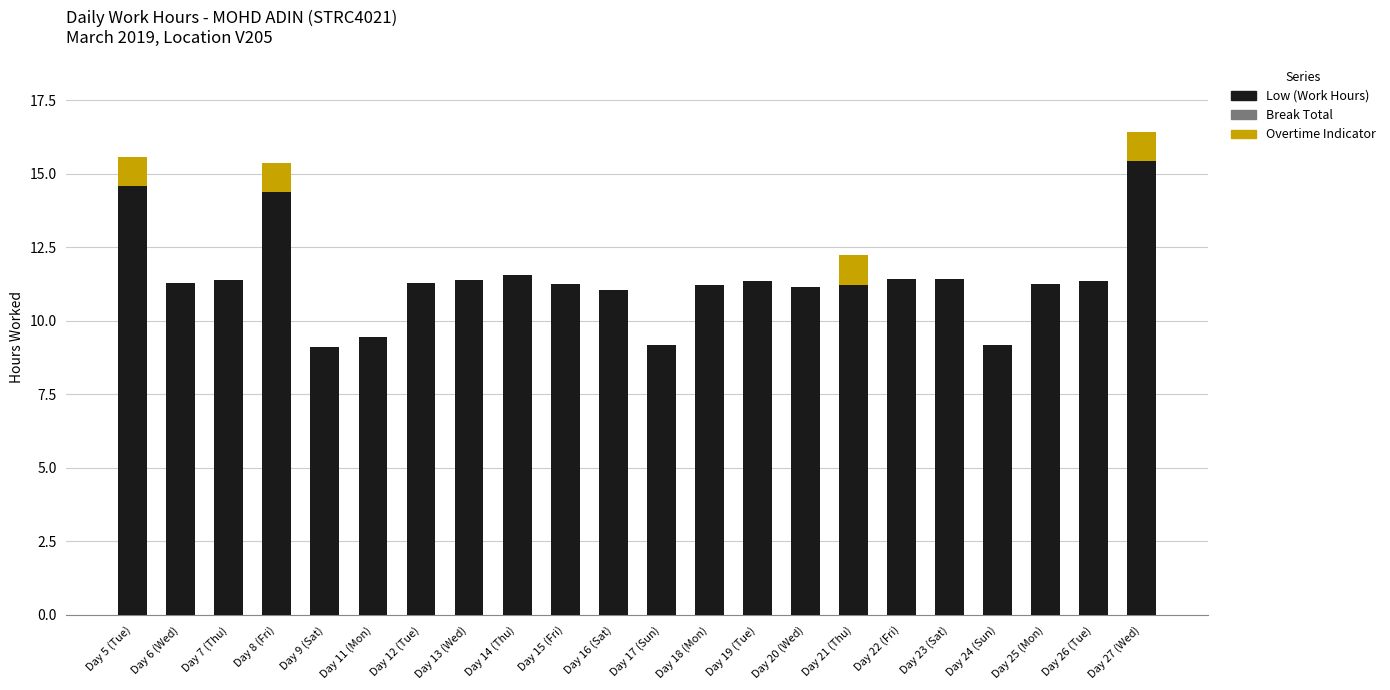

Count the number of data series in this chart.

2